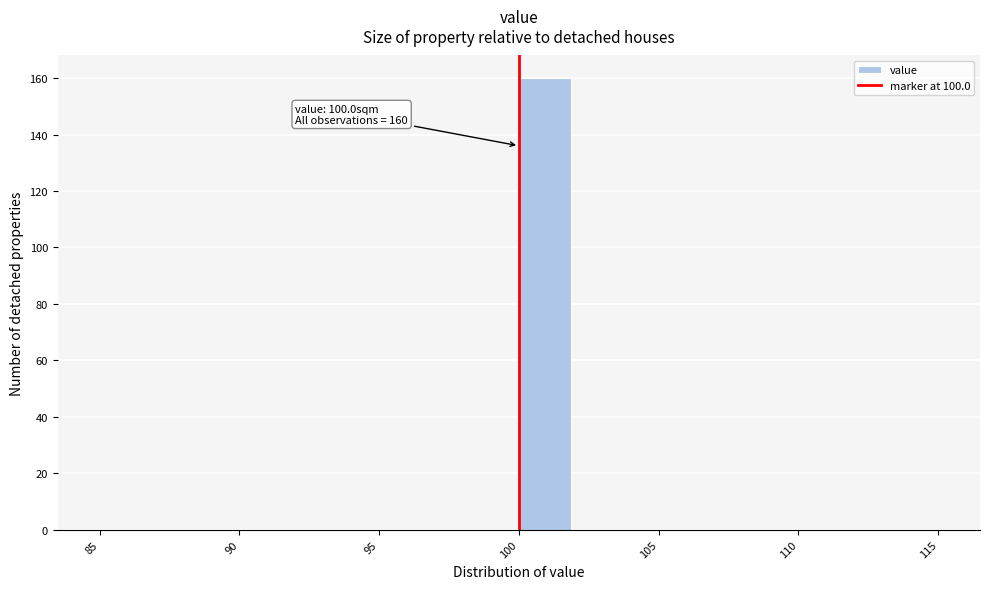

Around what value on the x-axis is the tallest bar? Give the approximate position of its centre, as read against the axis.

101.0